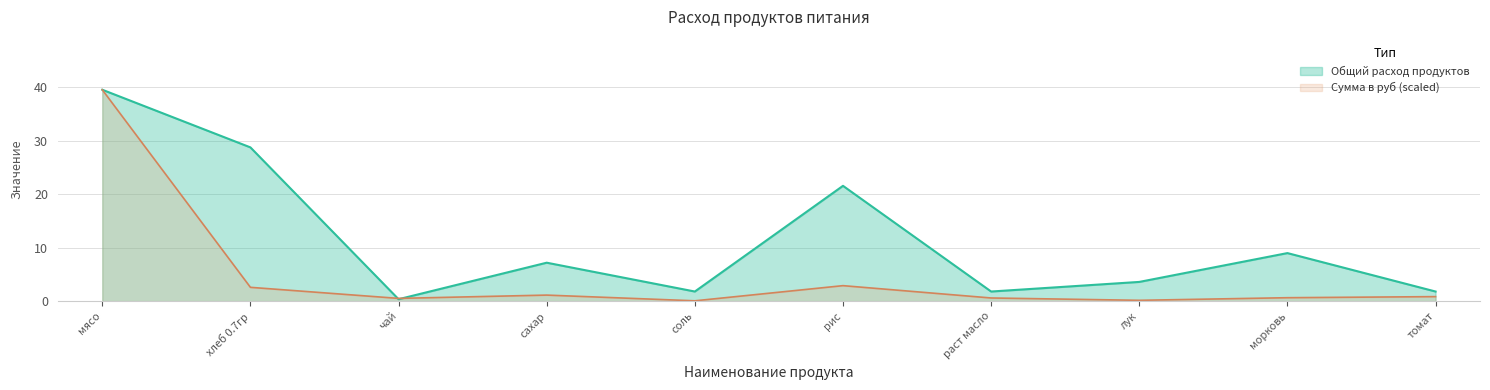

What is the sum of the Общий расход продуктов values at морковь and хлеб 0.7гр?

37.7